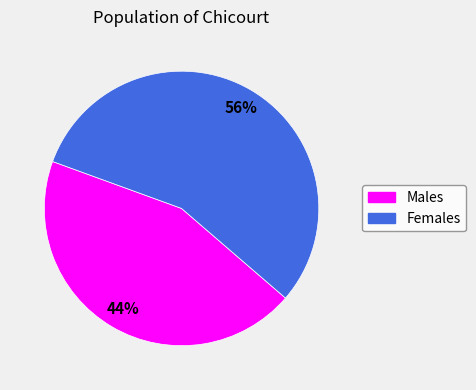

Does any single category account for the majority?

Yes